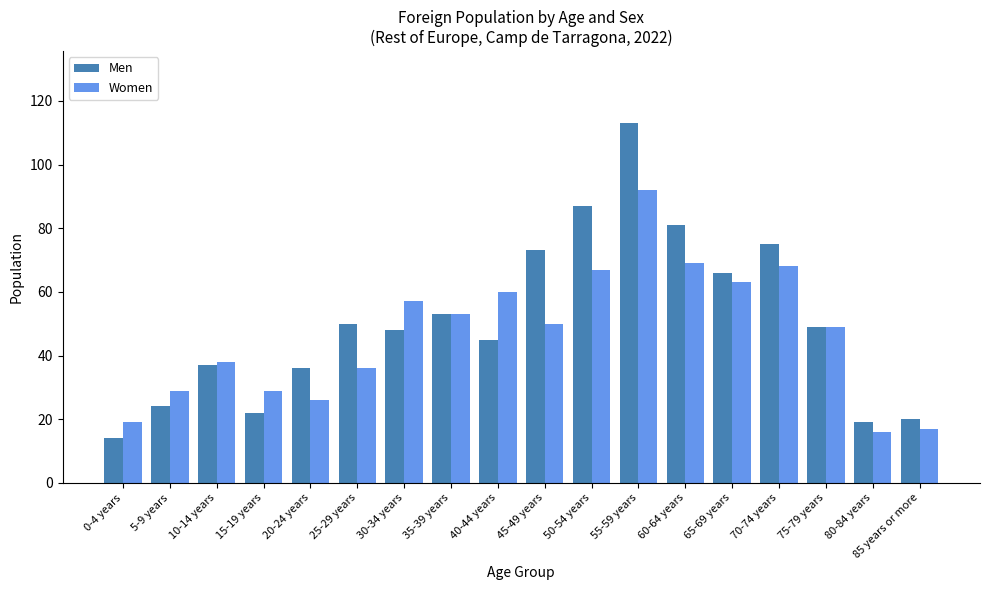

Which series has the largest total across all categories?

Men